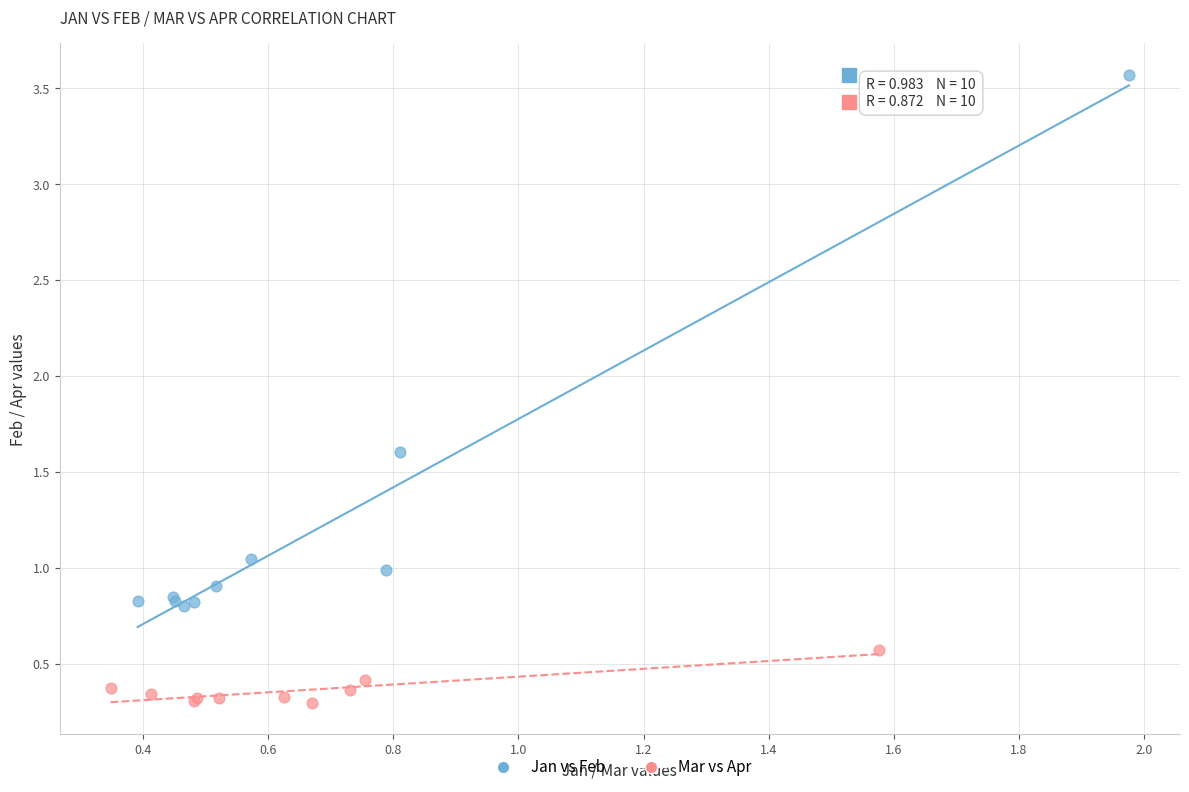

Which series has the widest spread of Y values?

Jan vs Feb